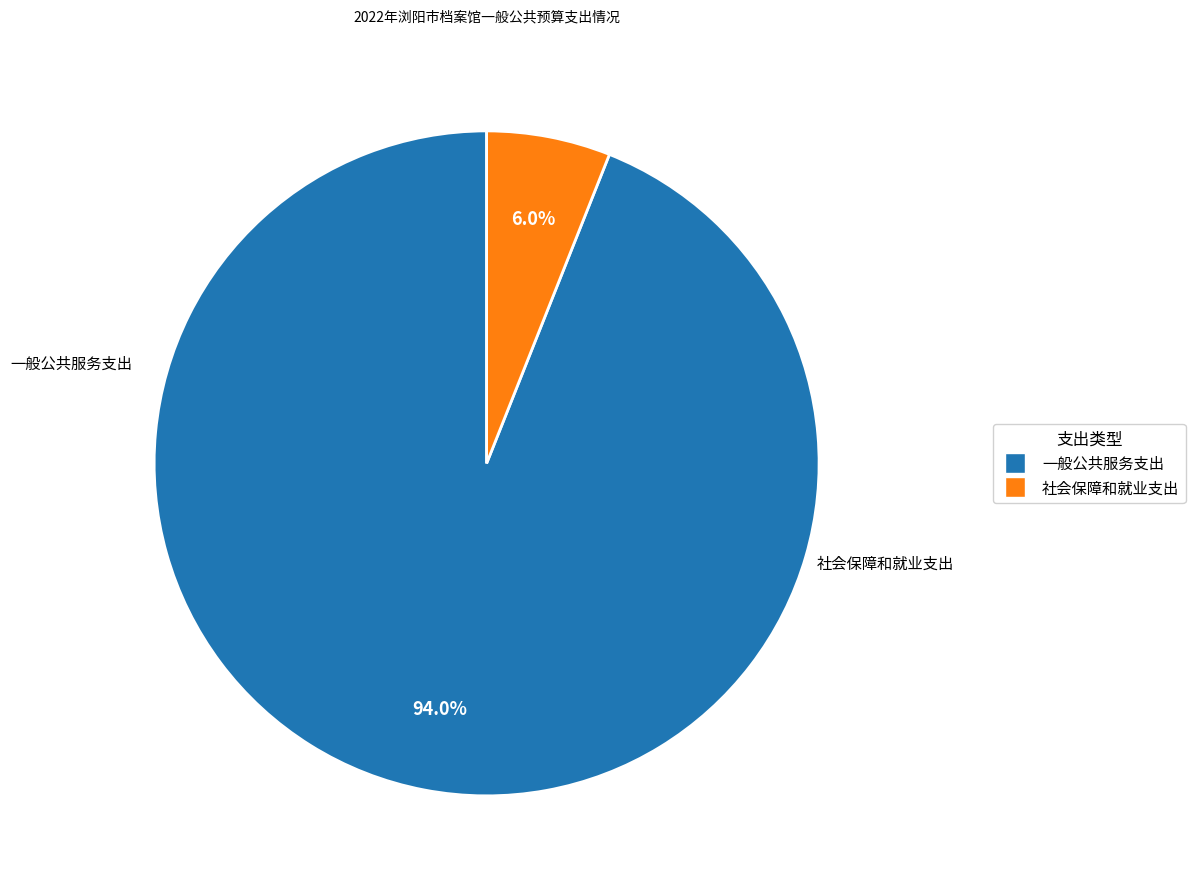

Between 一般公共服务支出 and 社会保障和就业支出, which is larger?

一般公共服务支出